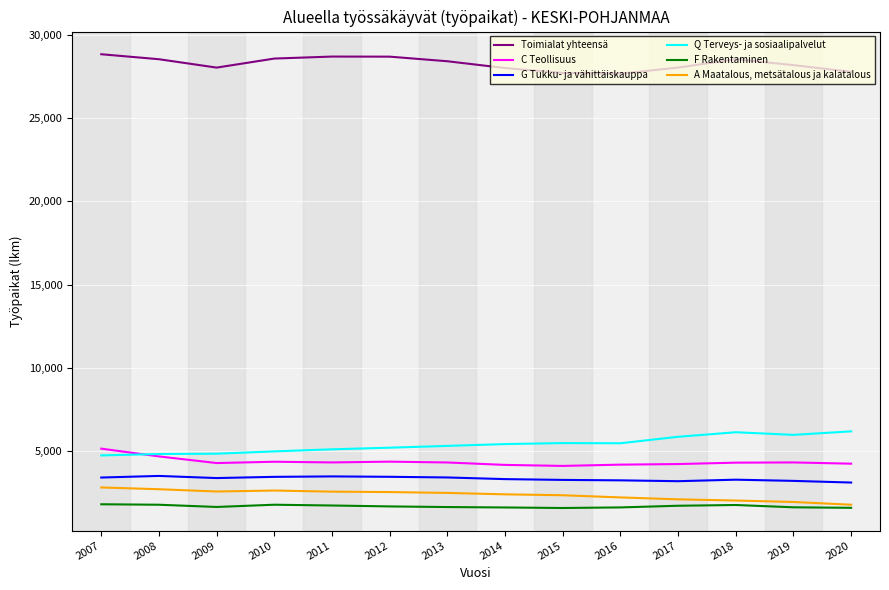

The A Maatalous, metsätalous ja kalatalous series shows 2497 at 2013. True or false?

True